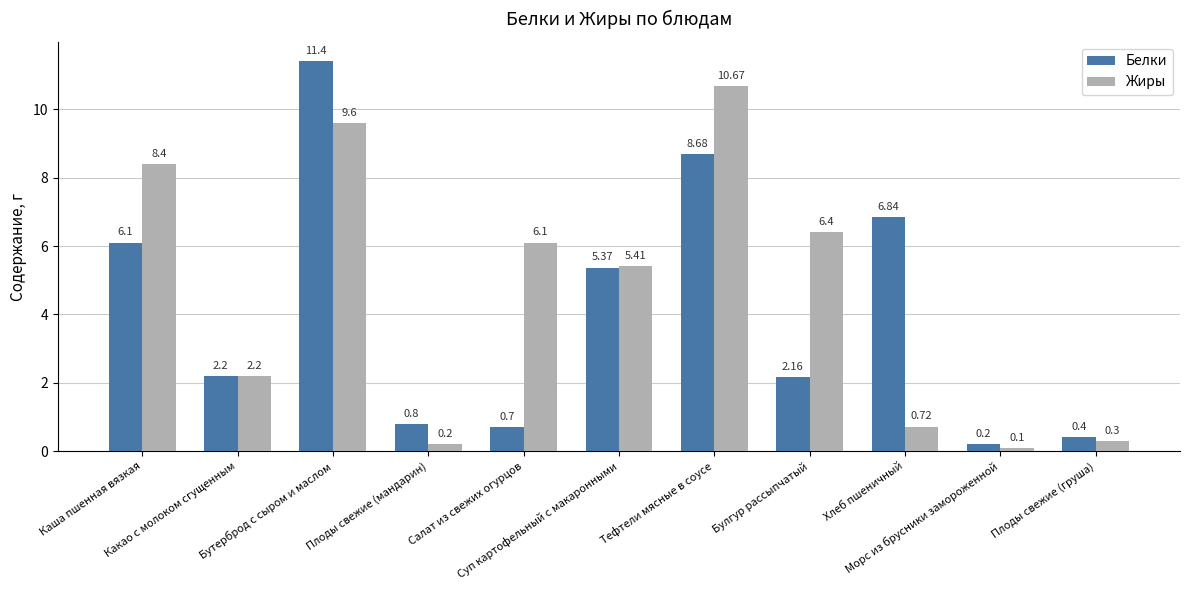

Which series has the largest range (max minus min)?

Белки